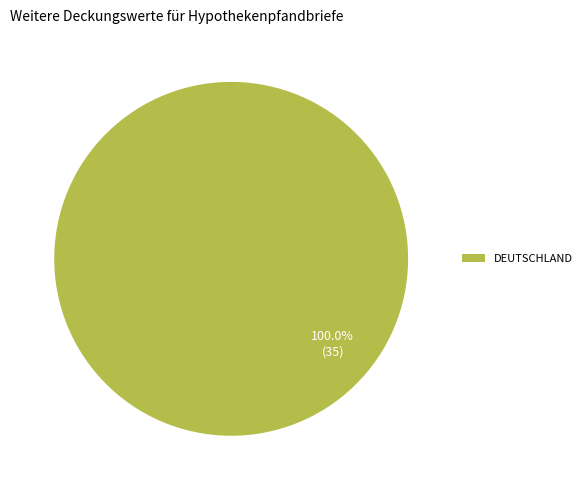

Rank the categories by value from highest to lowest.

DEUTSCHLAND